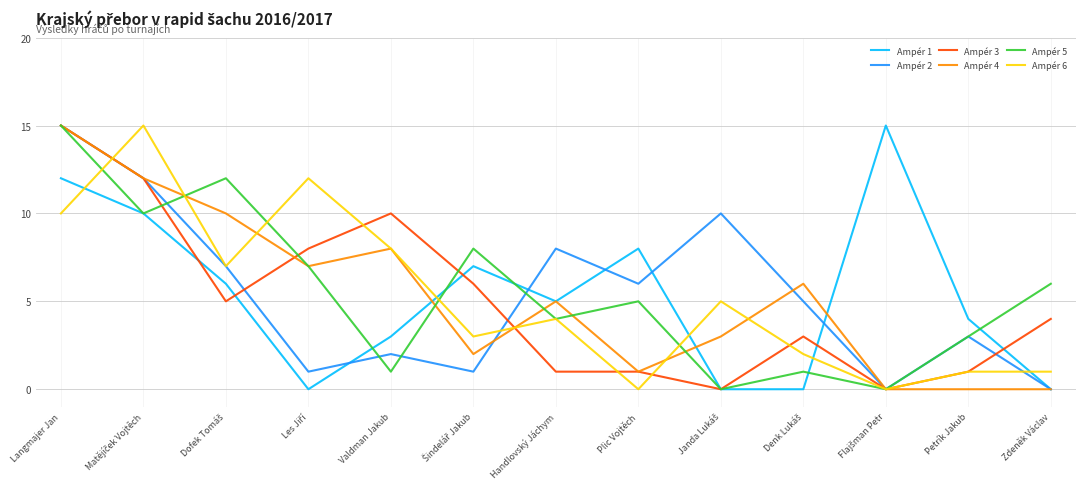

At which category is the sum across all series the highest?

Langmajer Jan